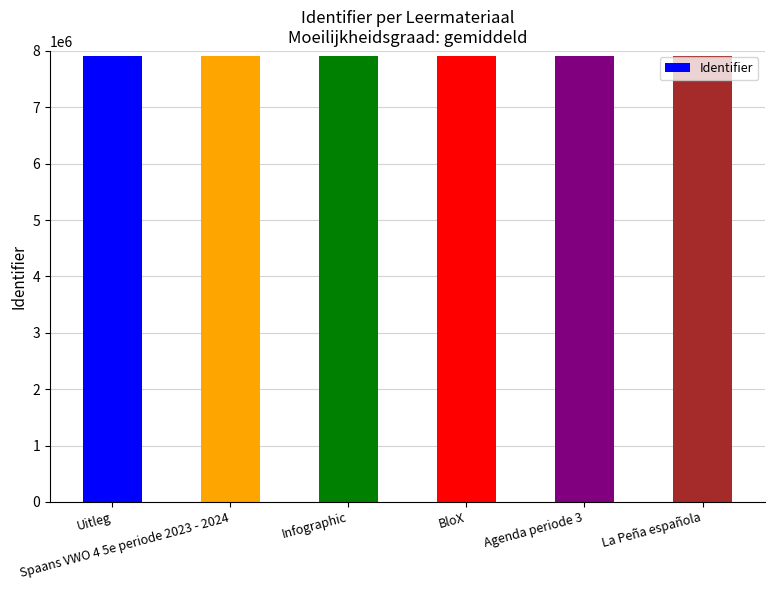

What is the greatest value displayed?

7918064